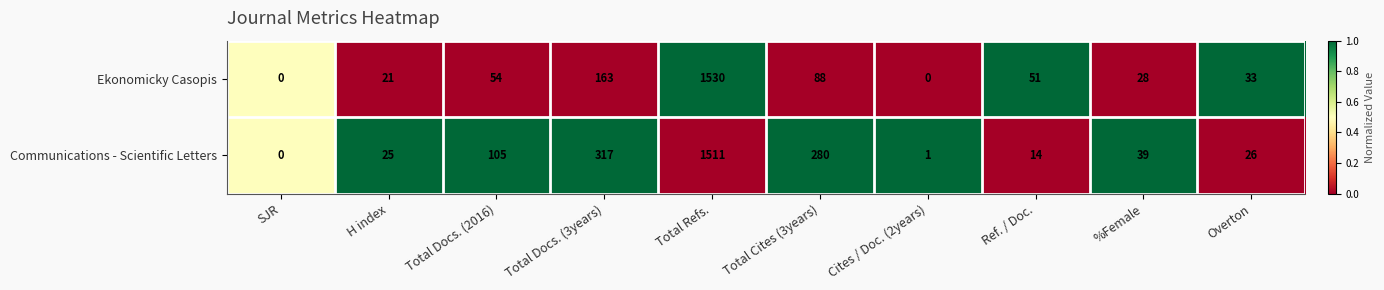

At which category does the chart reach its peak across all series?

Total Refs.